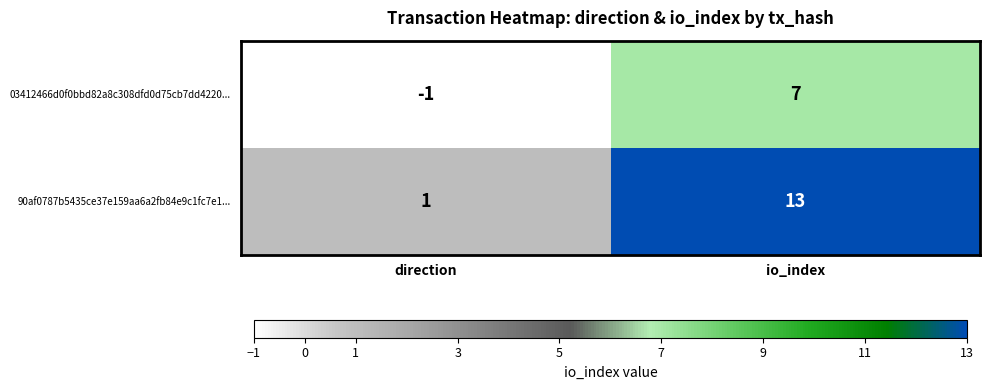

What is the minimum value shown in the chart?

-1